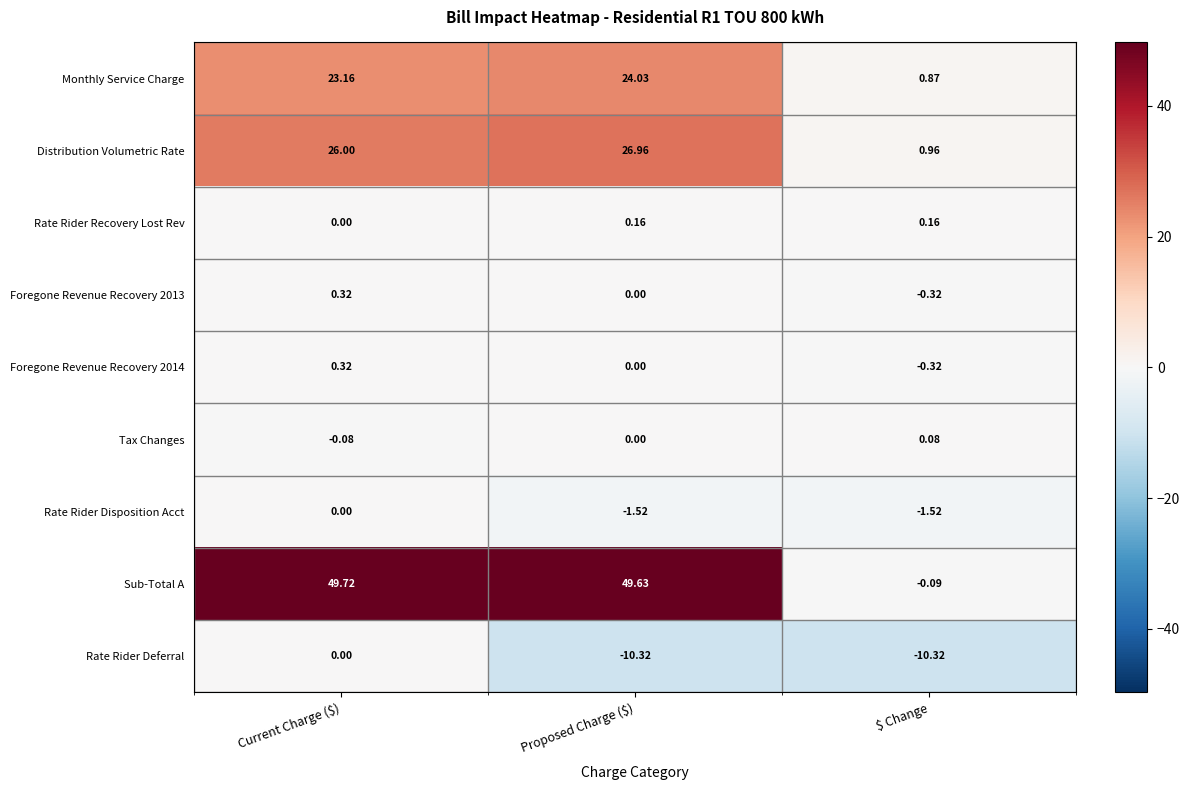

Which series has the largest range (max minus min)?

Sub-Total A